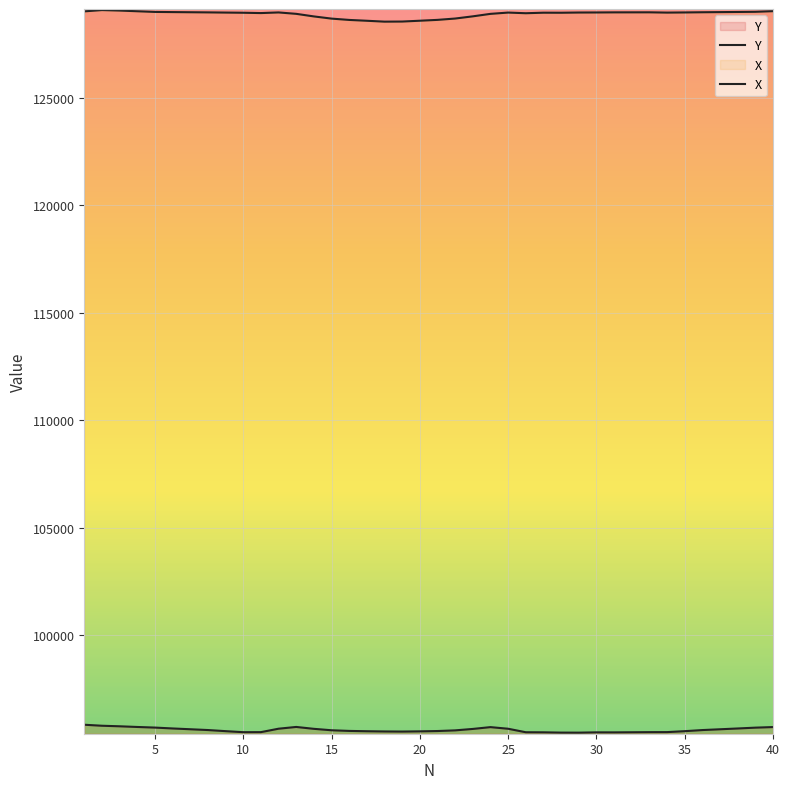

At which category does X reach its first local valley?

10